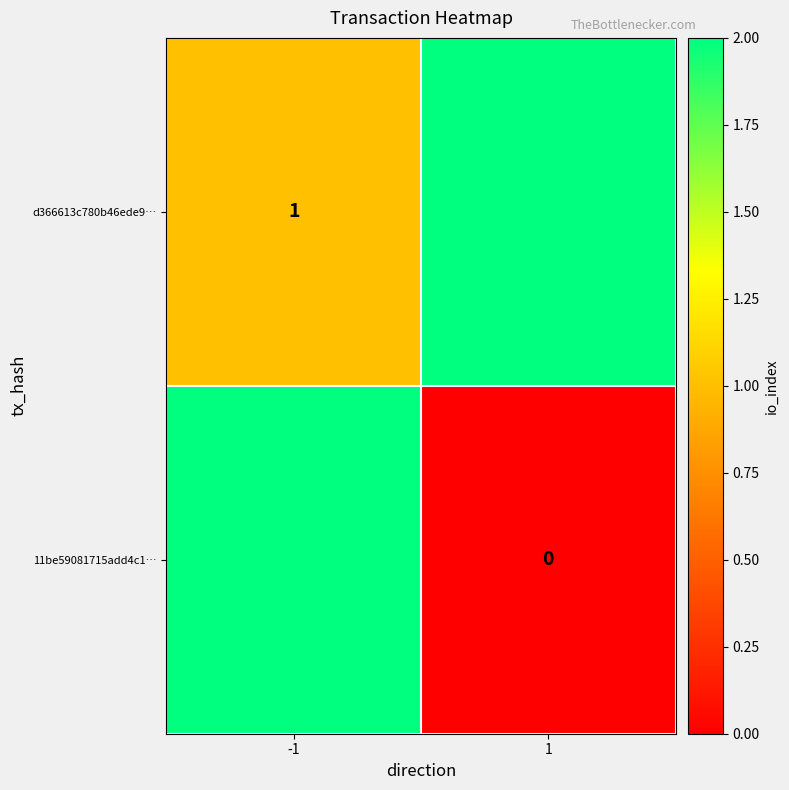

Is the value of d366613c780b46ede9… at -1 greater than the value of 11be59081715add4c1… at 1?

Yes